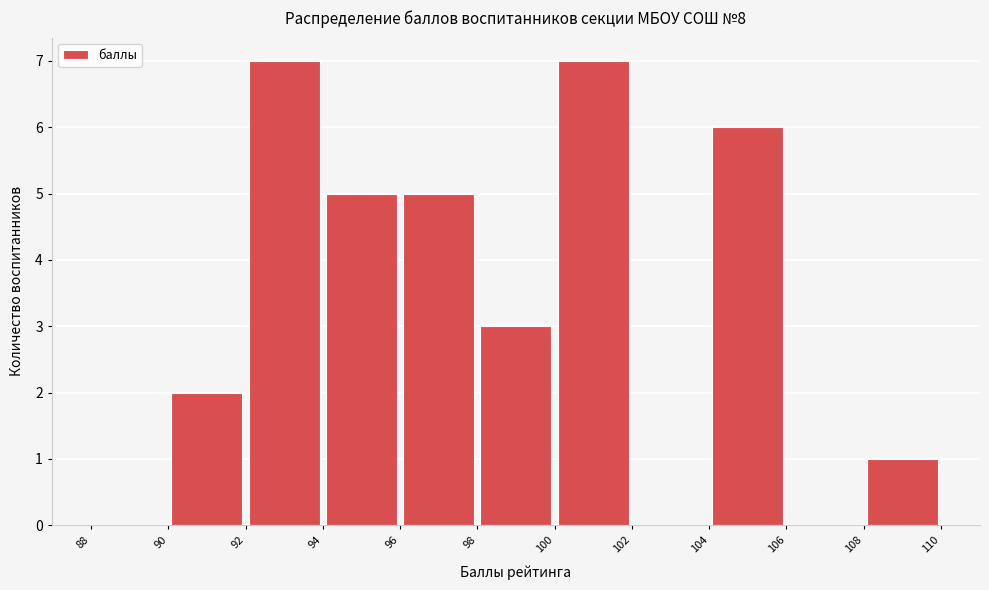

What is the height of the bar covering 94 to 96 on the x-axis? The values are not printed on the chart, so give them approximately, as read against the axis.

5